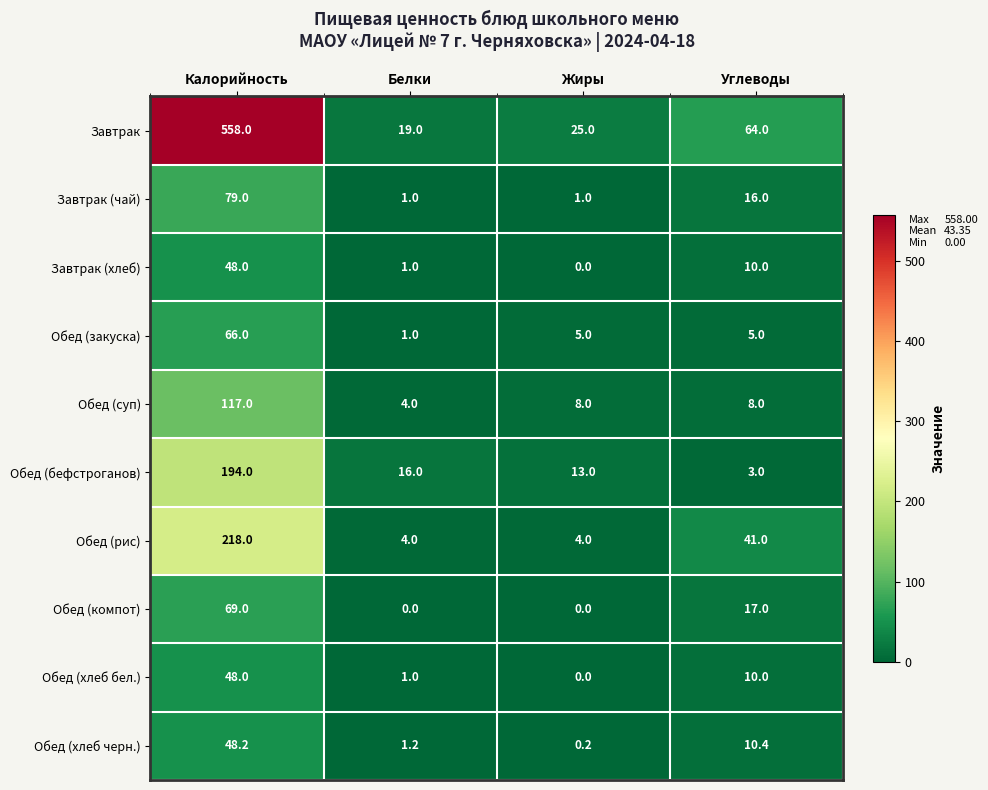

Rank the categories by Завтрак value from lowest to highest.

Белки, Жиры, Углеводы, Калорийность